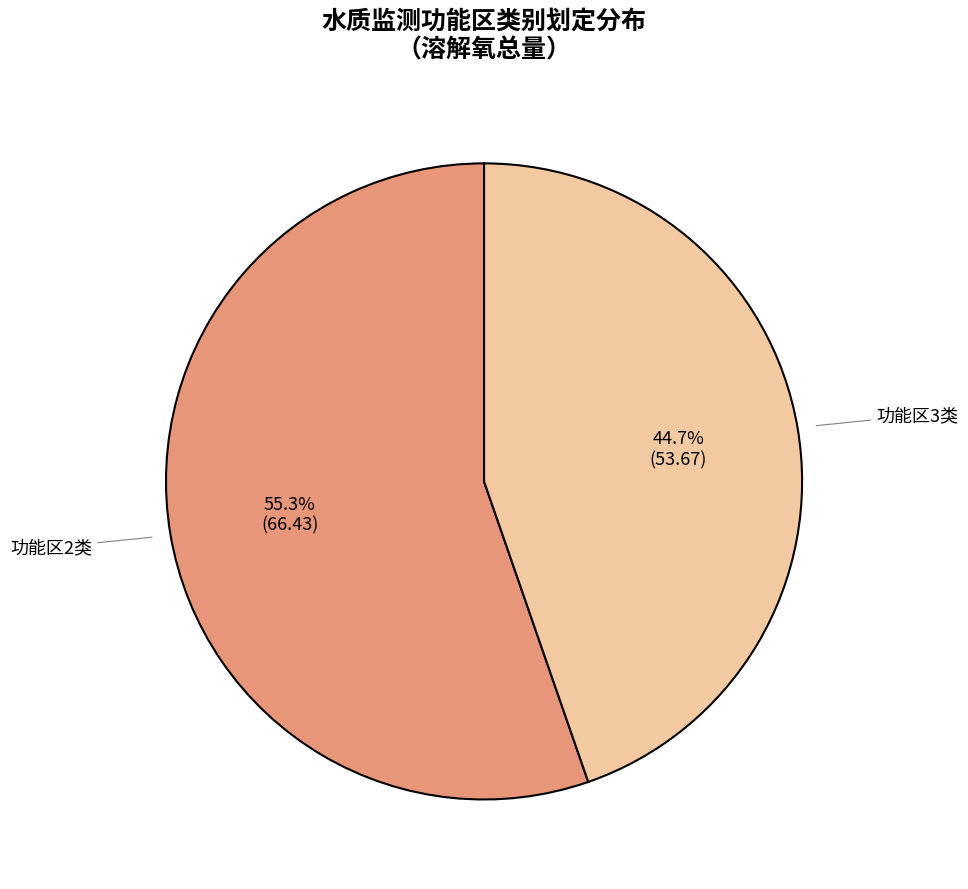

Count the number of slices in the pie.

2